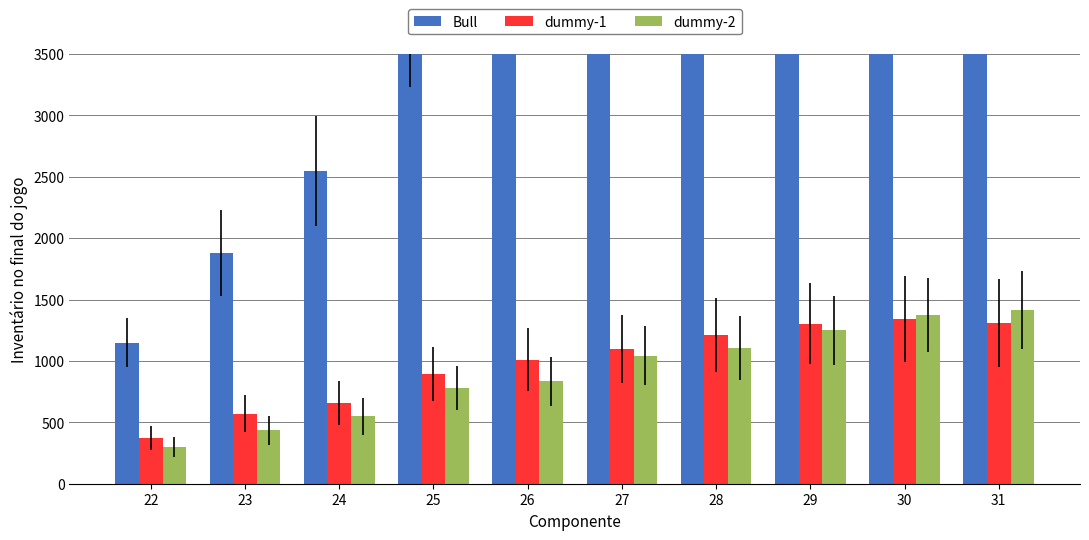

Reading left to right, what are all the values shown in this chart?

Bull: 22=1148	23=1877	24=2546	25=3828	26=4714	27=6151	28=7357	29=9140	30=10742	31=12723
dummy-1: 22=371	23=569	24=659	25=896	26=1011	27=1097	28=1211	29=1303	30=1340	31=1307
dummy-2: 22=297	23=434	24=548	25=781	26=834	27=1043	28=1106	29=1248	30=1375	31=1415